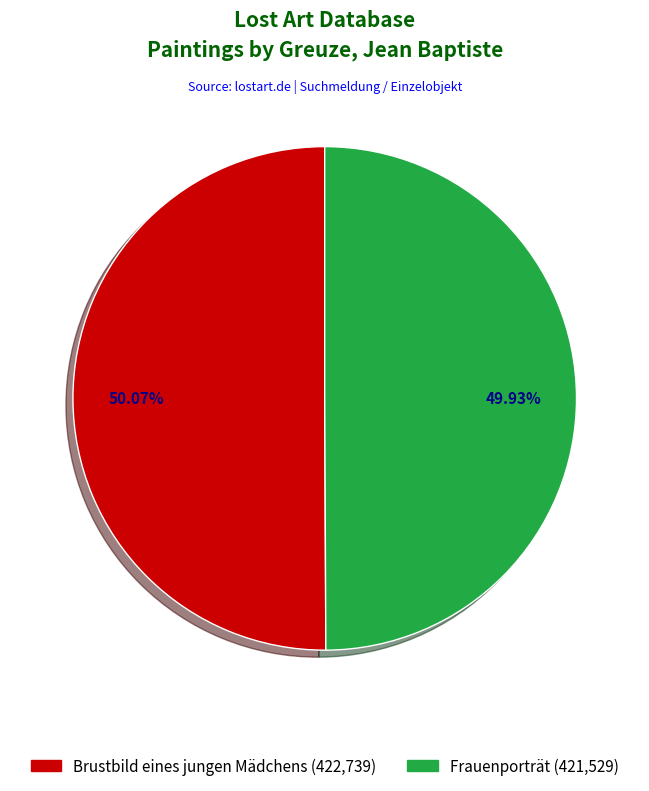

Does any single category account for the majority?

Yes